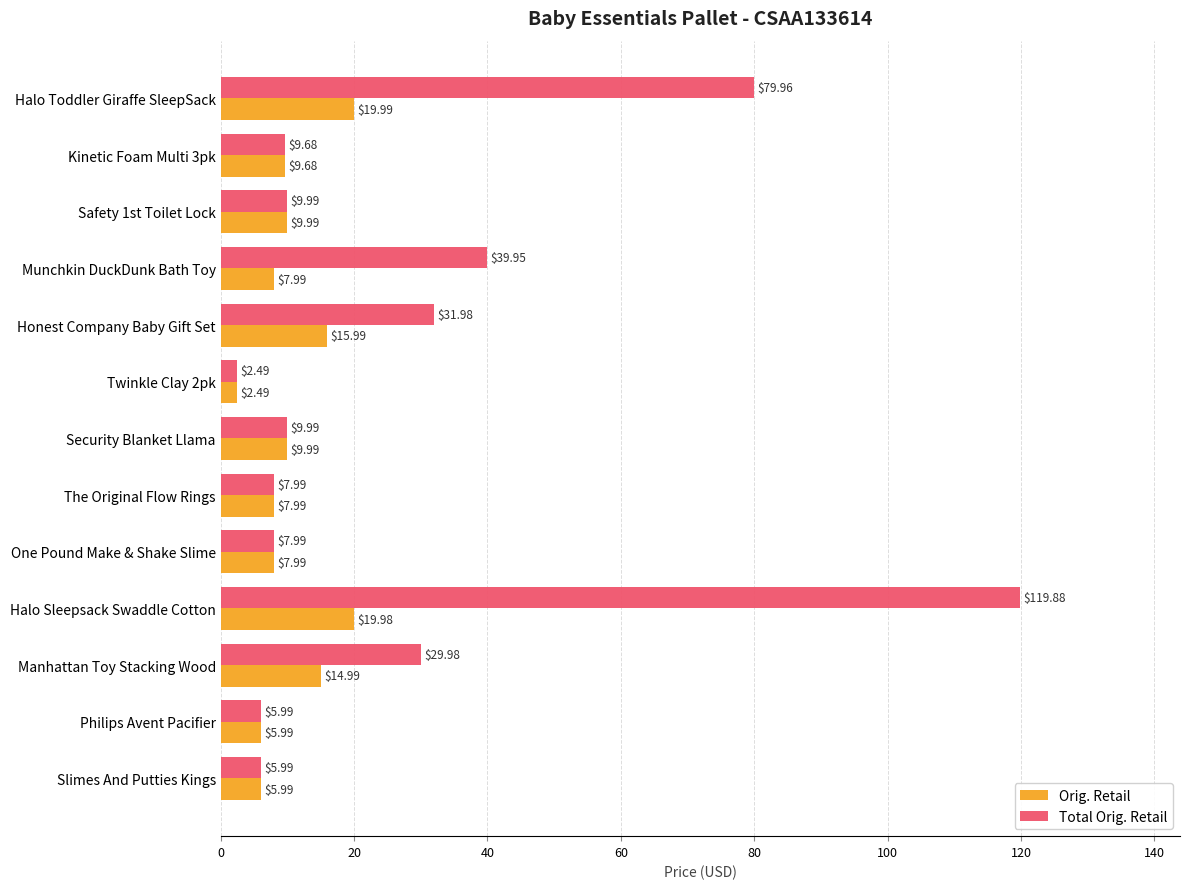

Rank the series by their average value, from highest to lowest.

Total Orig. Retail, Orig. Retail